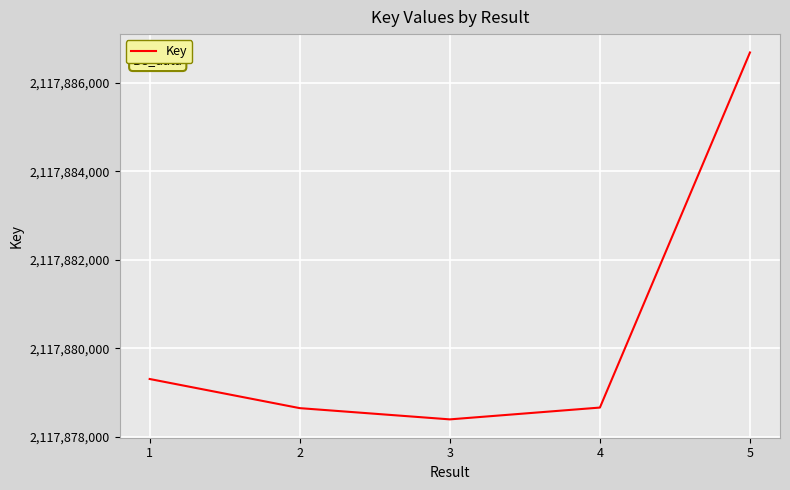

At which category does the chart reach its peak across all series?

5